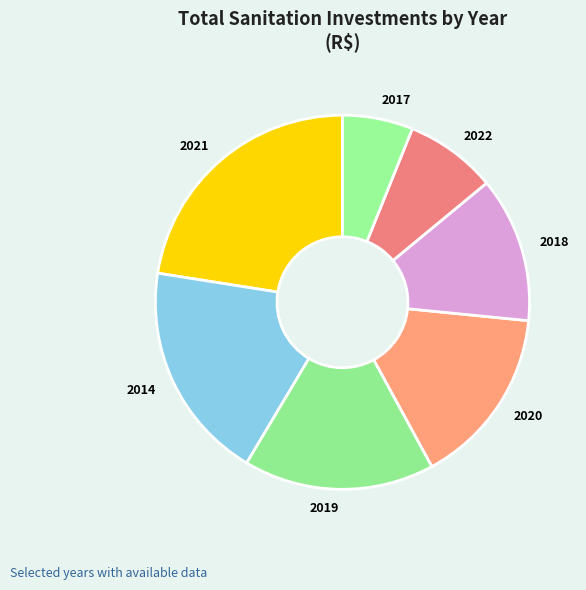

Is it true that 2018 is 13% of the pie?

True